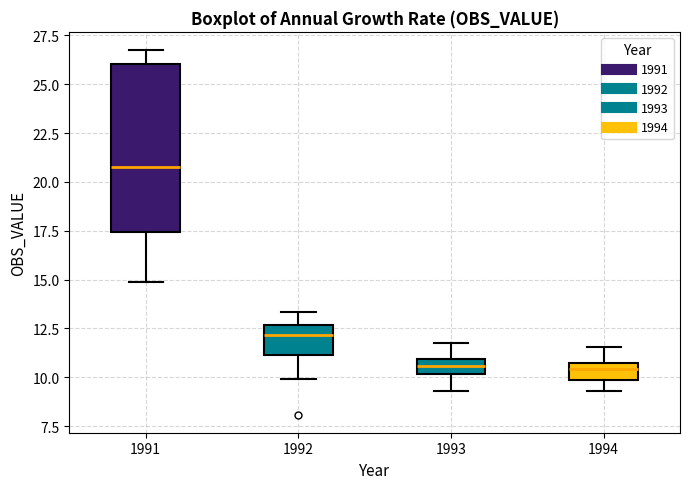

Comparing the boxes themselves (not the whiskers), which one is the tallest?

1991